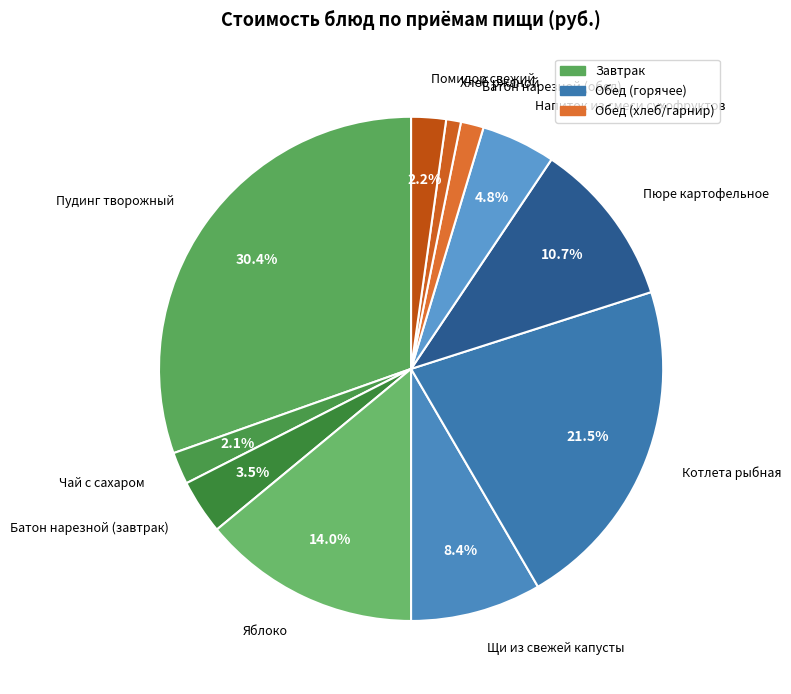

Count the number of slices in the pie.

11